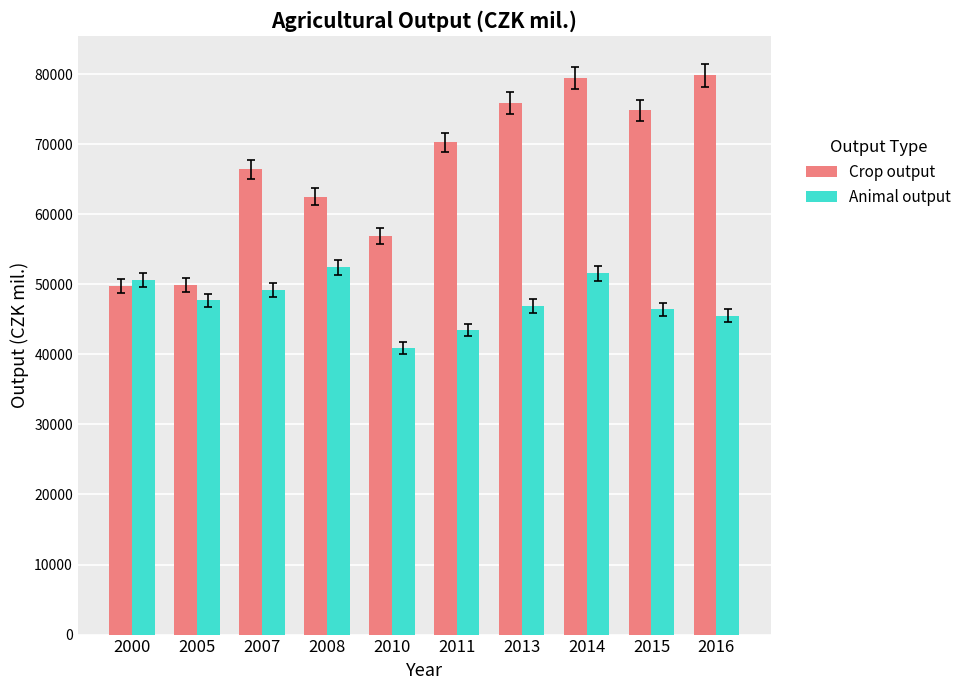

How many categories are shown in the chart?

10